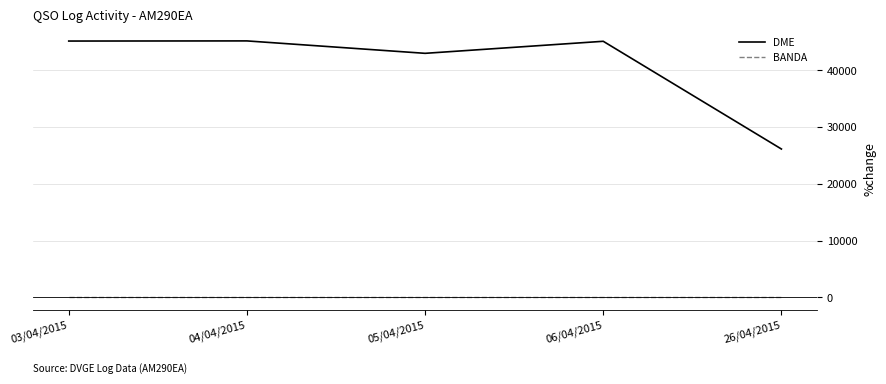

True or false: BANDA and DME cross at least once.

False